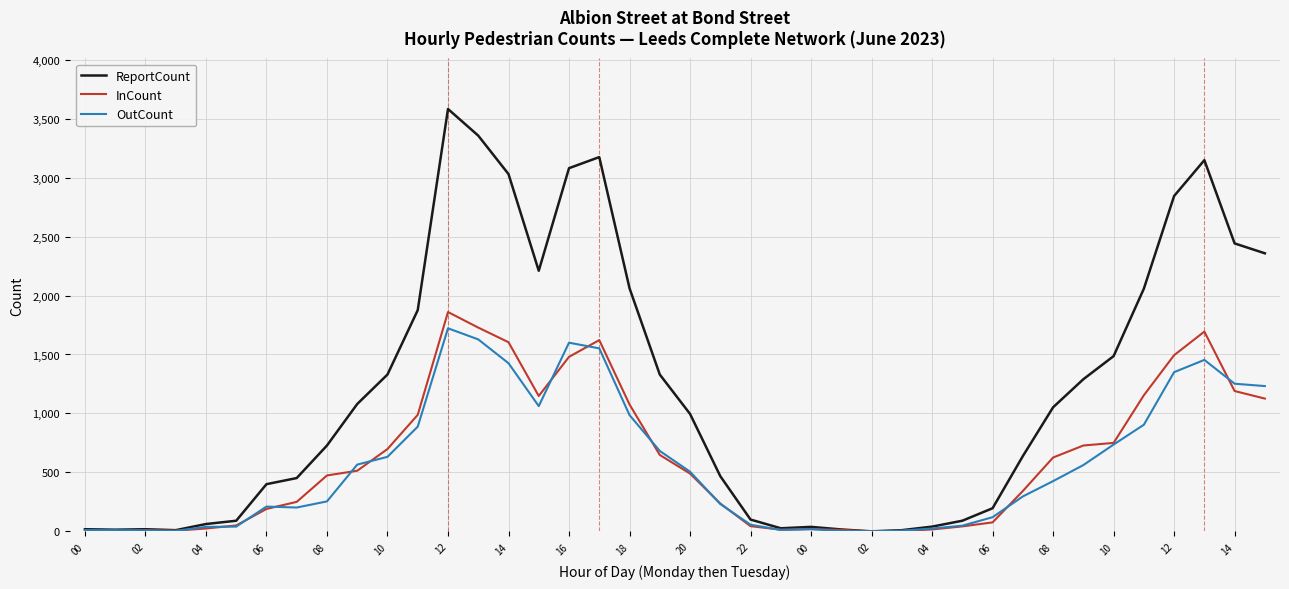

How many lines are shown in the chart?

3